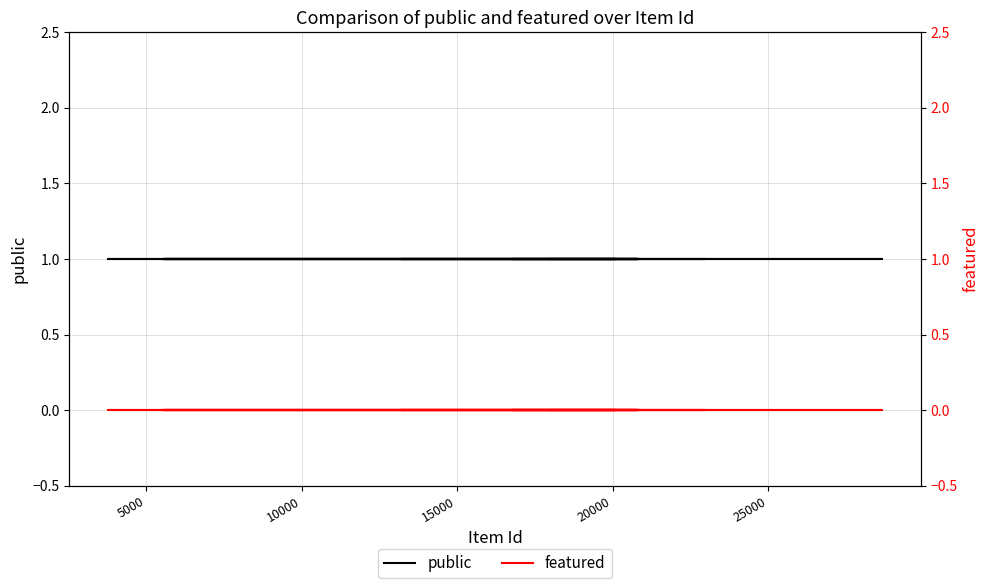

How many lines are shown in the chart?

2